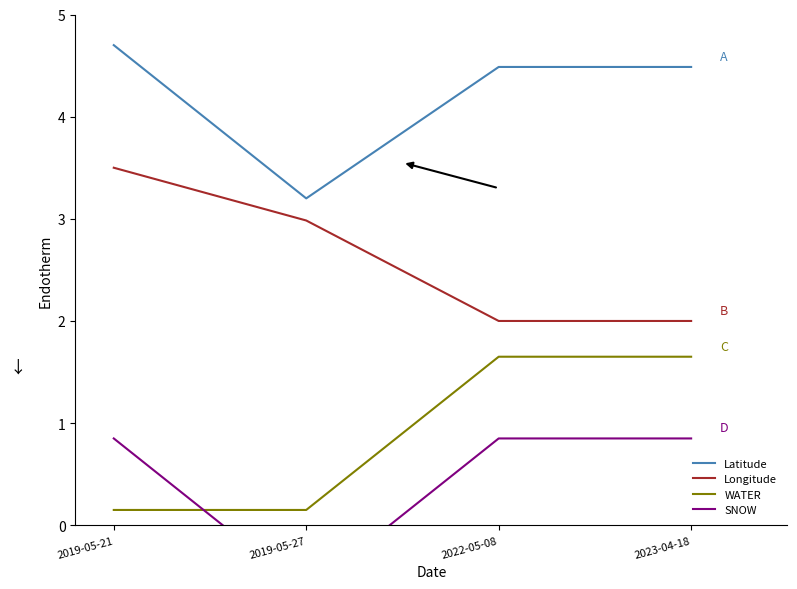

True or false: SNOW has a value of 0.2 at 2019-05-21.

False